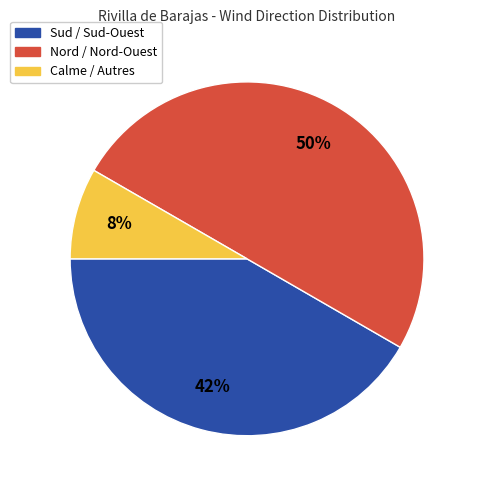

To the nearest percent, what is the average slice percentage?

33%